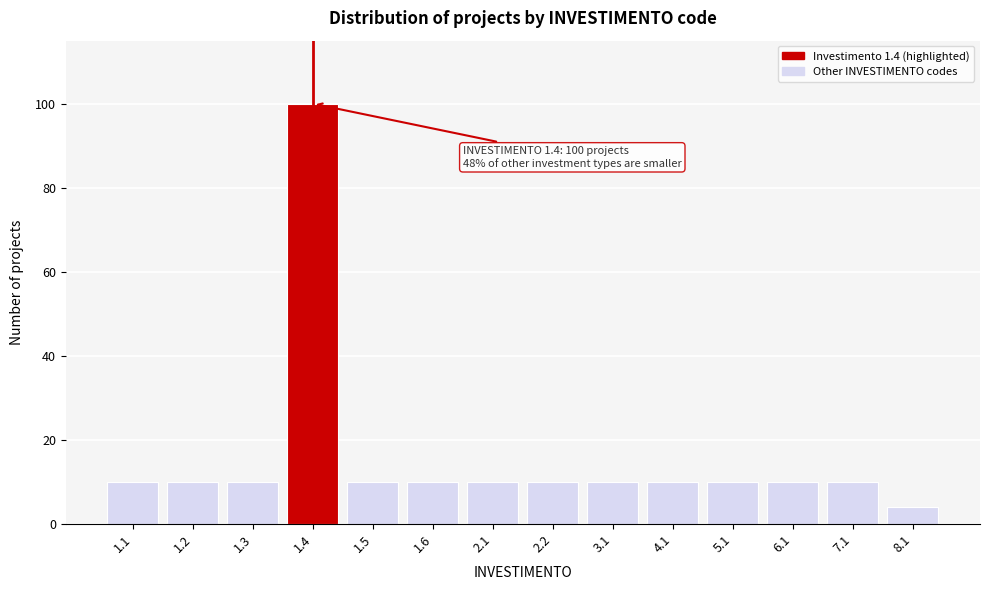

Reading left to right, extract all data points from this chart.

1.1=10	1.2=10	1.3=10	1.4=100	1.5=10	1.6=10	2.1=10	2.2=10	3.1=10	4.1=10	5.1=10	6.1=10	7.1=10	8.1=4